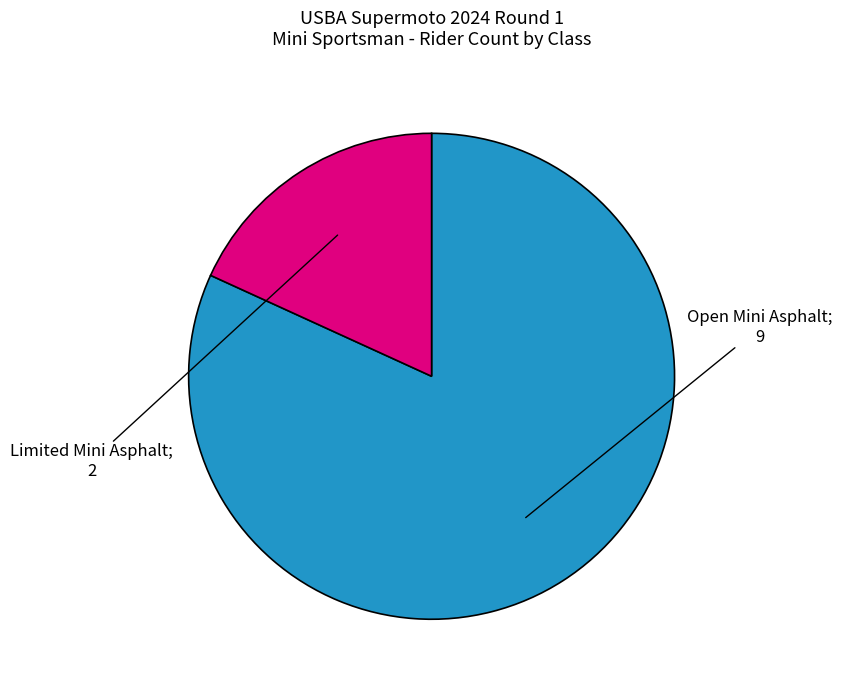

How many slices are in this pie chart?

2